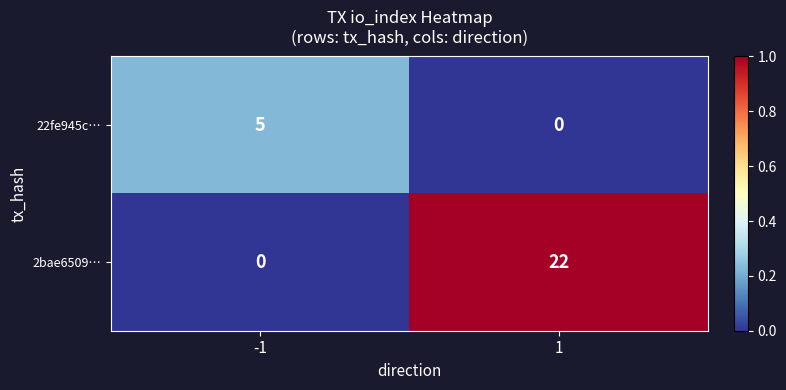

Reading left to right, list all the values displayed in this chart.

22fe945c…: 5	0
2bae6509…: 0	22